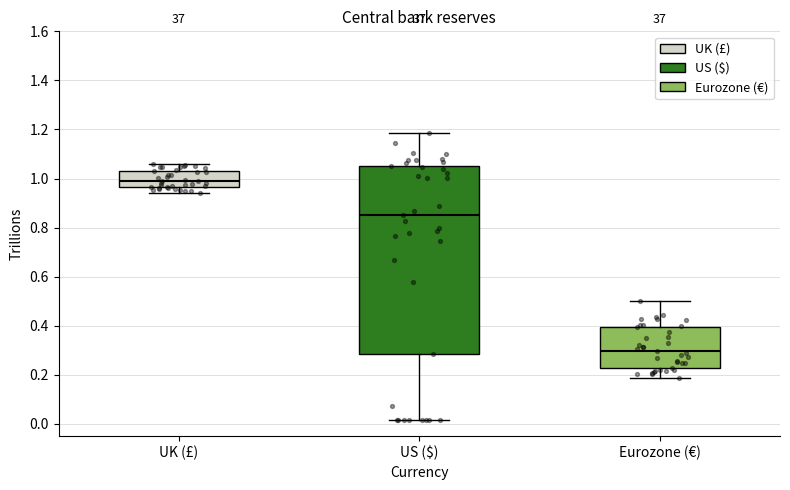

Reading left to right, read every box against the y-axis: the position of its median line, the range the box covers, and the ends of its whiskers. The values are not printed on the chart, so give them approximately, as read against the axis.

UK (£): median 0.98, box 0.96 to 1.04, whiskers 0.94 to 1.06
US ($): median 0.84, box 0.28 to 1.04, whiskers 0.02 to 1.18
Eurozone (€): median 0.30, box 0.22 to 0.40, whiskers 0.18 to 0.50